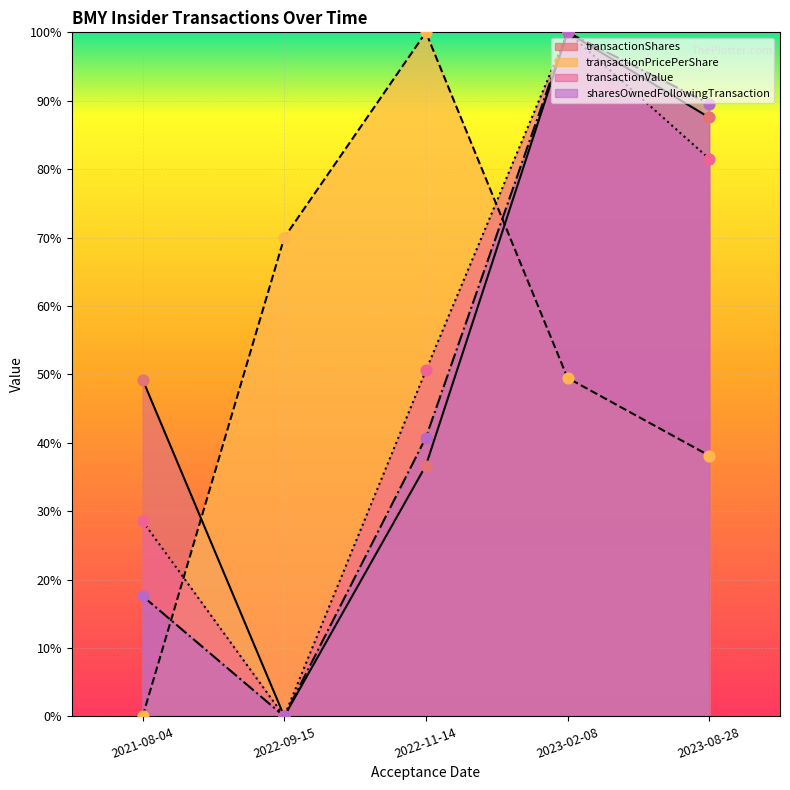

Which series has the largest total across all categories?

transactionShares